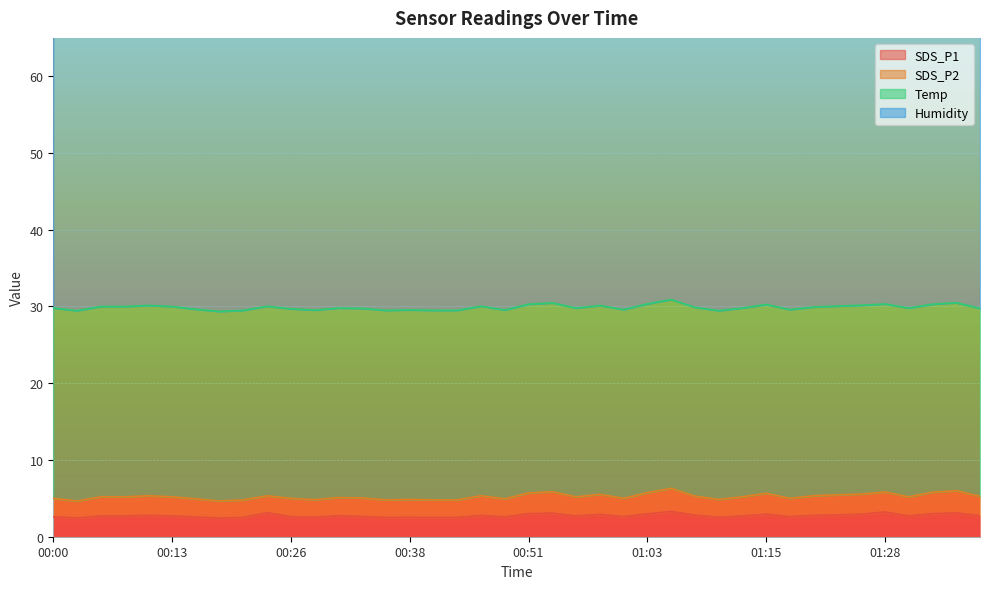

What is the minimum value for SDS_P1?

2.4